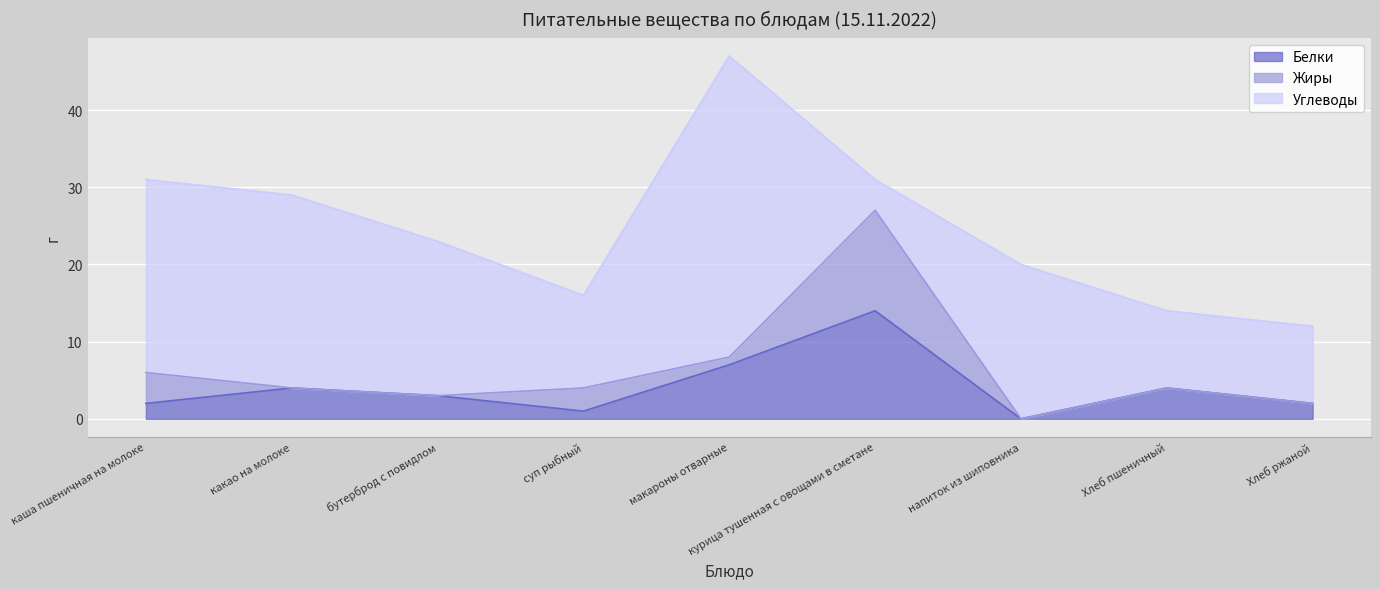

Which series has the widest spread of values?

Углеводы